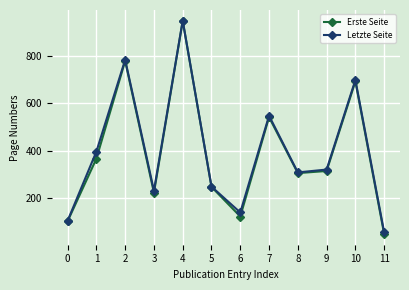

Reading left to right, extract all data points from this chart.

Erste Seite: 0=103	1=367	2=779	3=223	4=948	5=248	6=123	7=542	8=306	9=315	10=693	11=49
Letzte Seite: 0=105	1=397	2=784	3=232	4=949	5=249	6=140	7=548	8=309	9=321	10=699	11=56